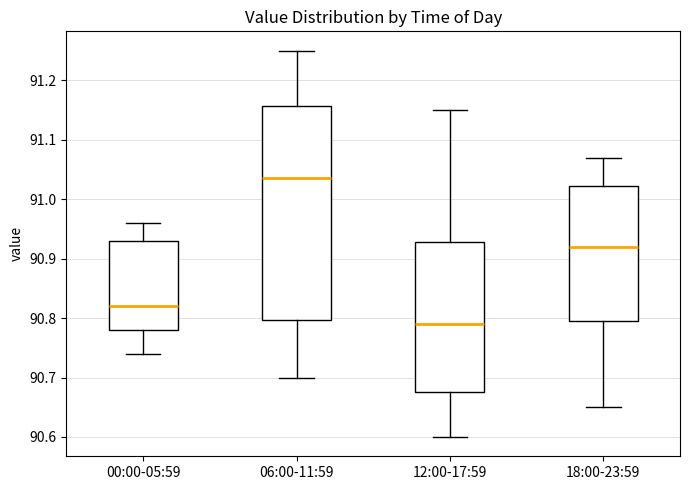

Which box has the highest median line?

06:00-11:59